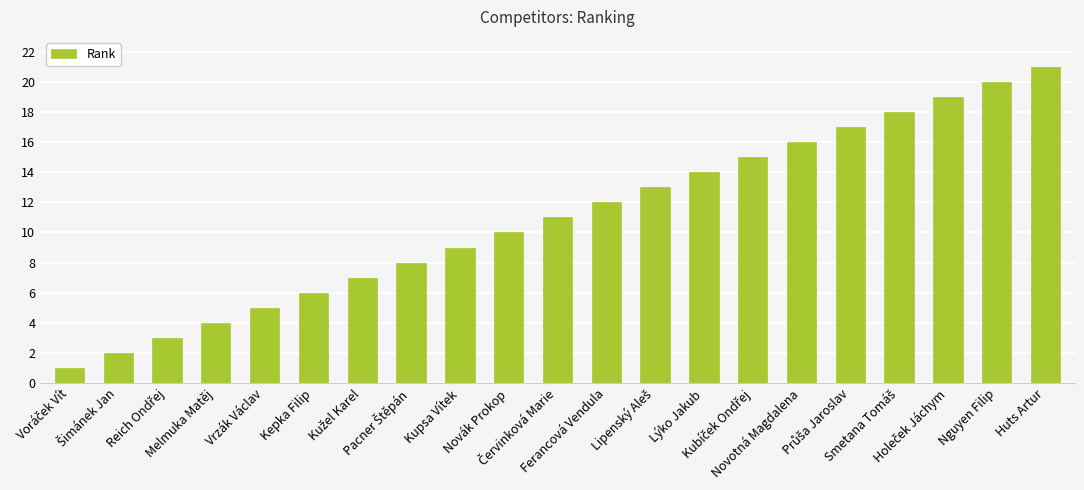

What is the greatest value displayed?

21